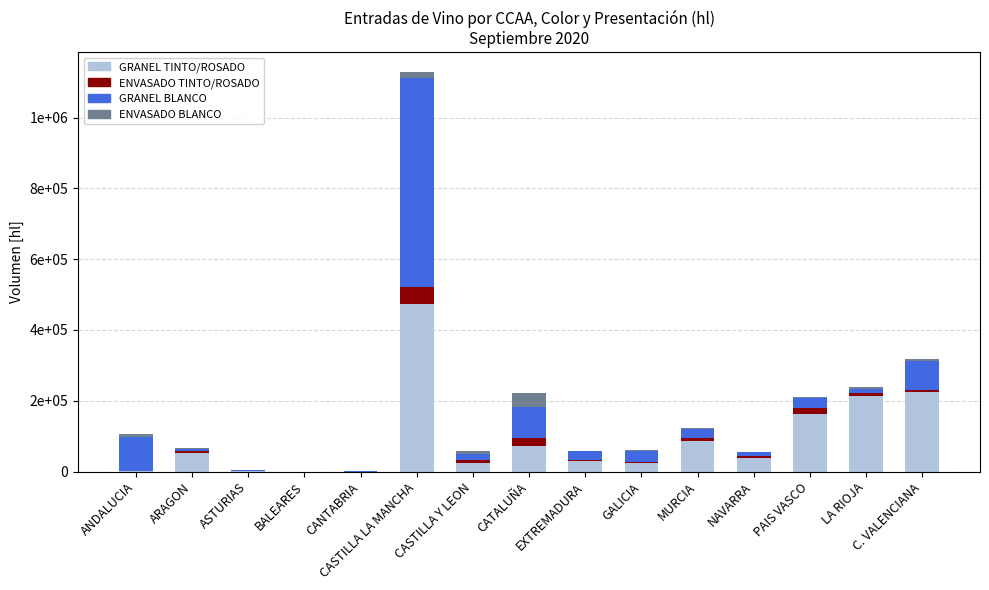

What are all the series names shown in the legend?

GRANEL TINTO/ROSADO, ENVASADO TINTO/ROSADO, GRANEL BLANCO, ENVASADO BLANCO